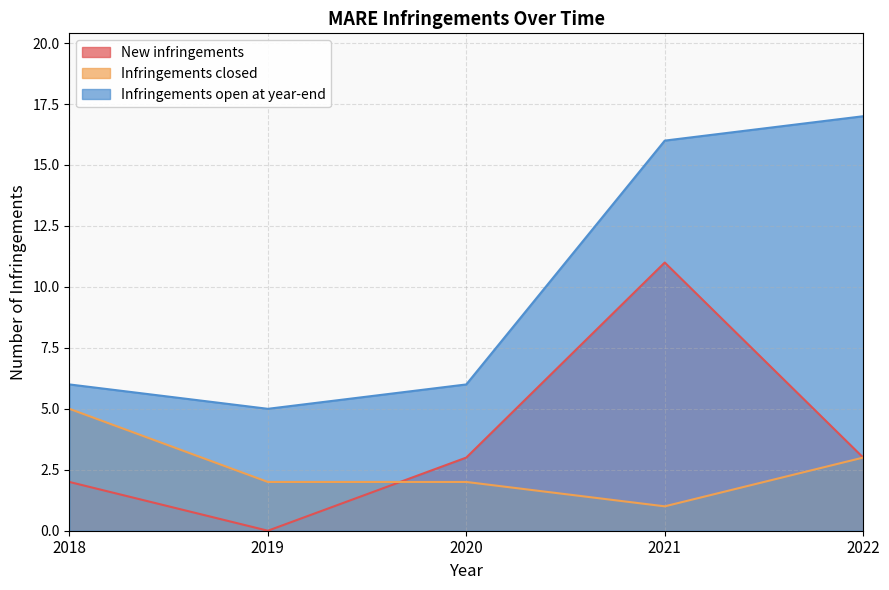

What value does the Infringements closed series have at 2019?

2